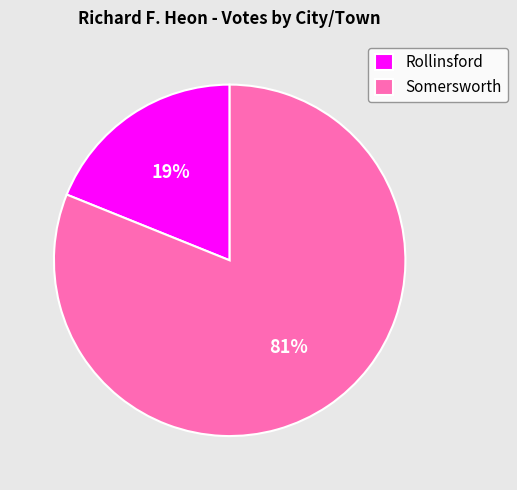

True or false: Somersworth accounts for 81% of the total.

True